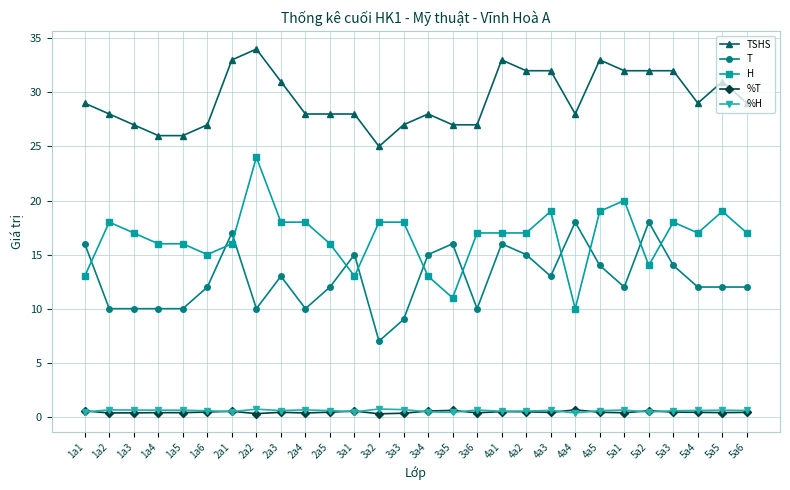

What is the value of the %T point at the 21st from the left?

0.6